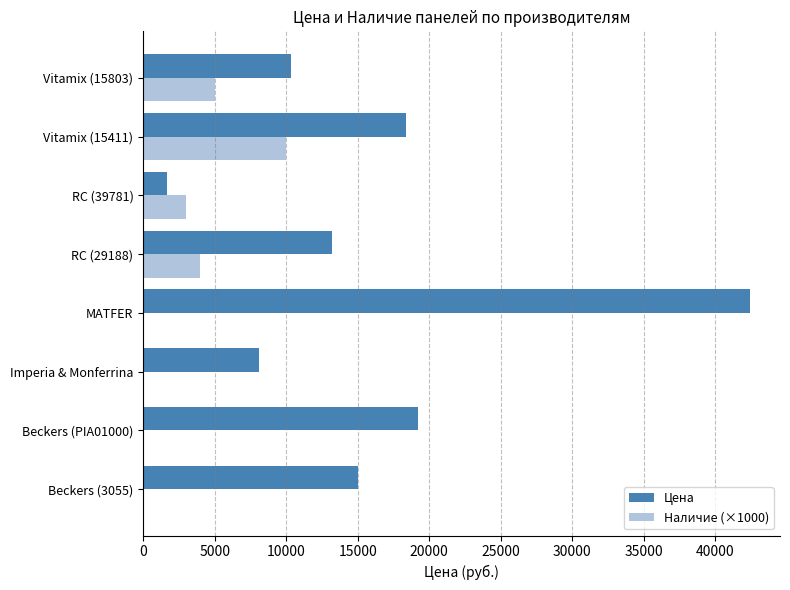

What is the total value across all series at RC (39781)?

4689